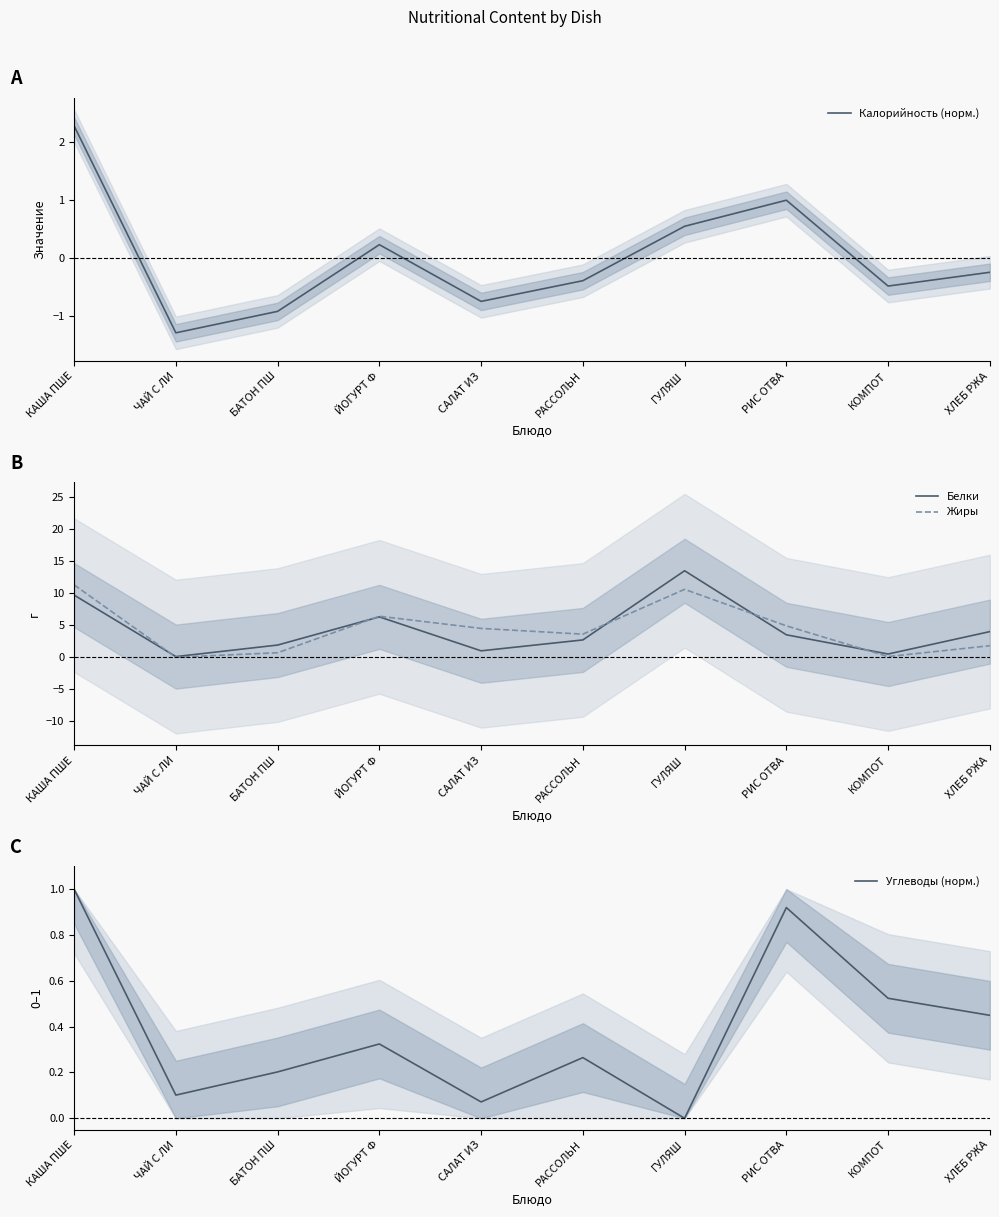

What is the sum of the Жиры values at КАША ПШЕ and КОМПОТ?

11.4